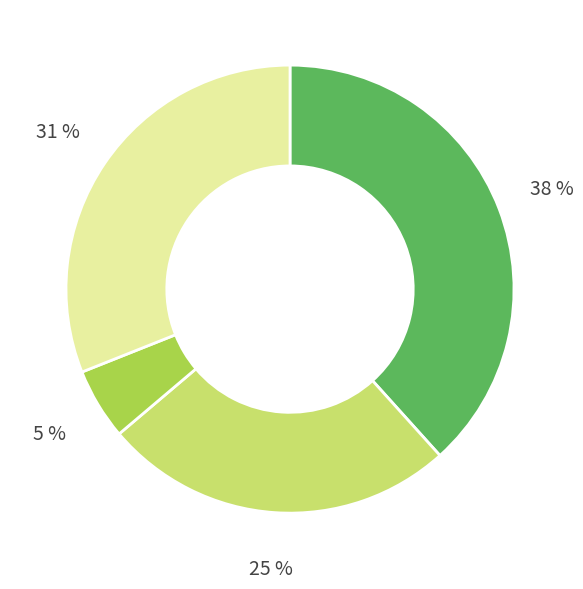

Does any single category account for the majority?

No